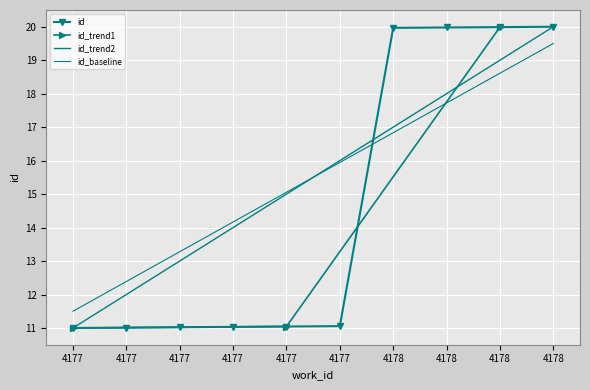

True or false: the data has more than 0 interior local peaks.

False